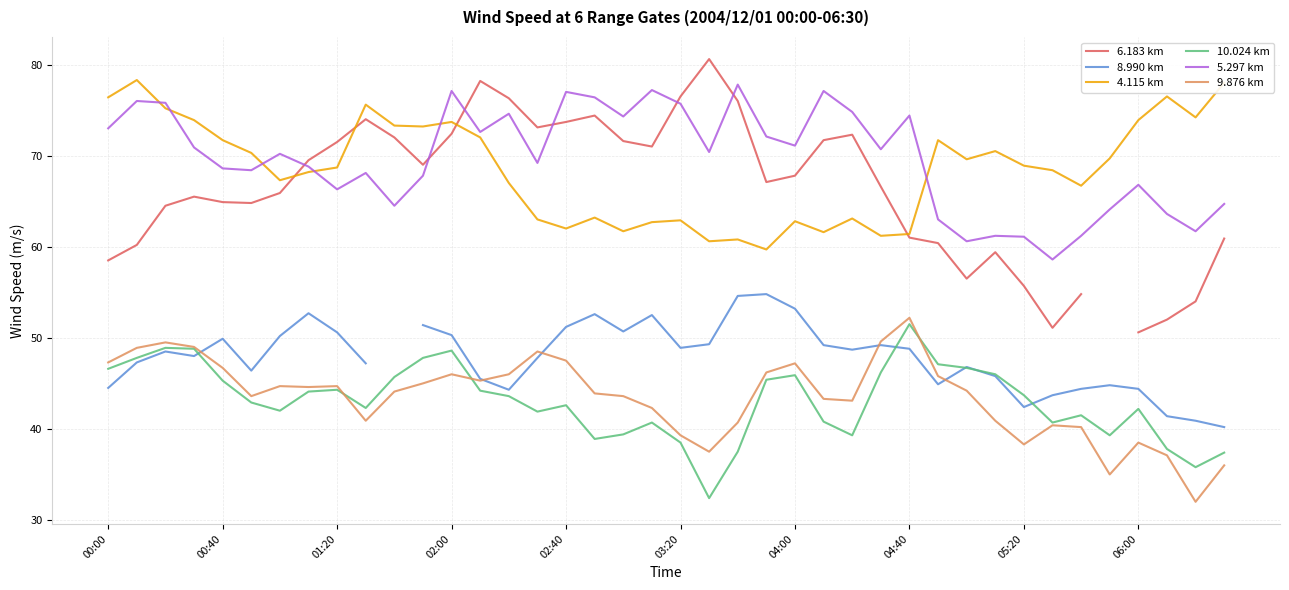

Is the value of 8.990 km at 13 greater than the value of 5.297 km at 35?

No